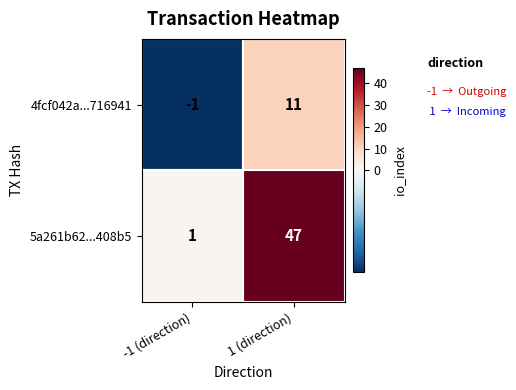

At which label is 4fcf042a...716941 closest to 5?

-1 (direction)